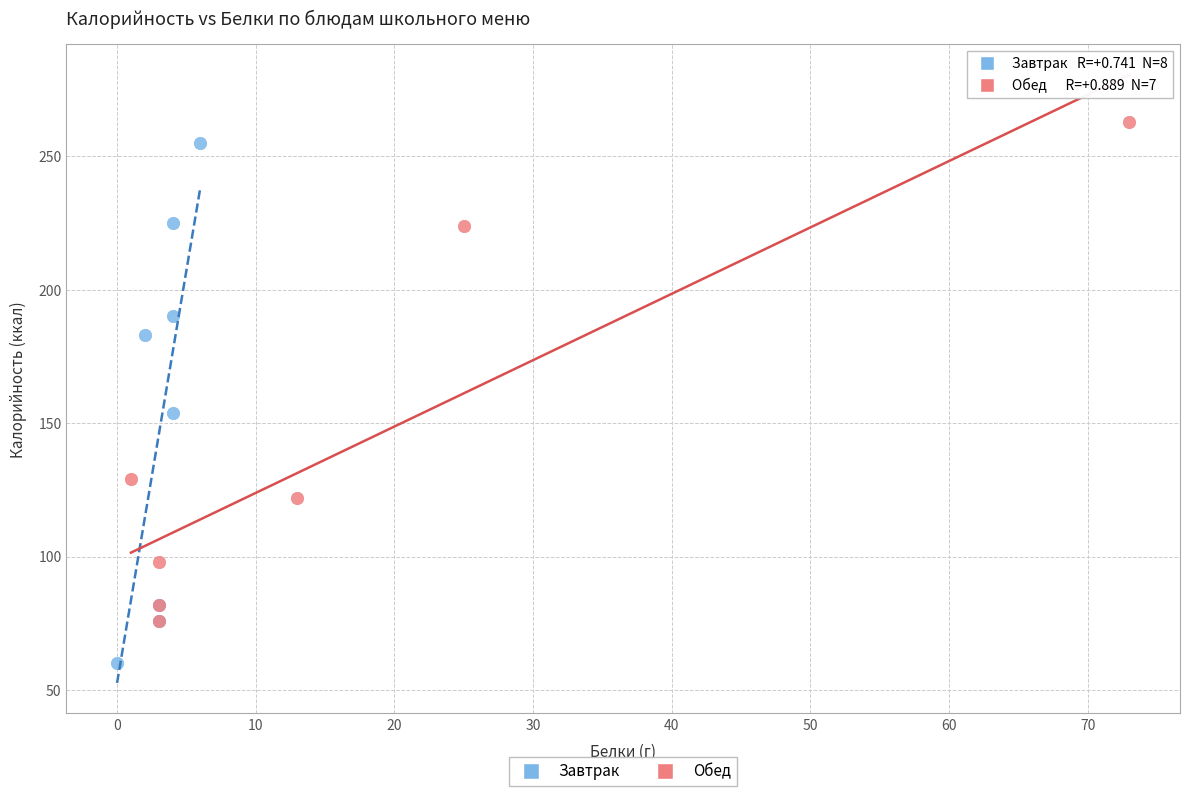

Which series reaches the minimum Y coordinate?

Завтрак